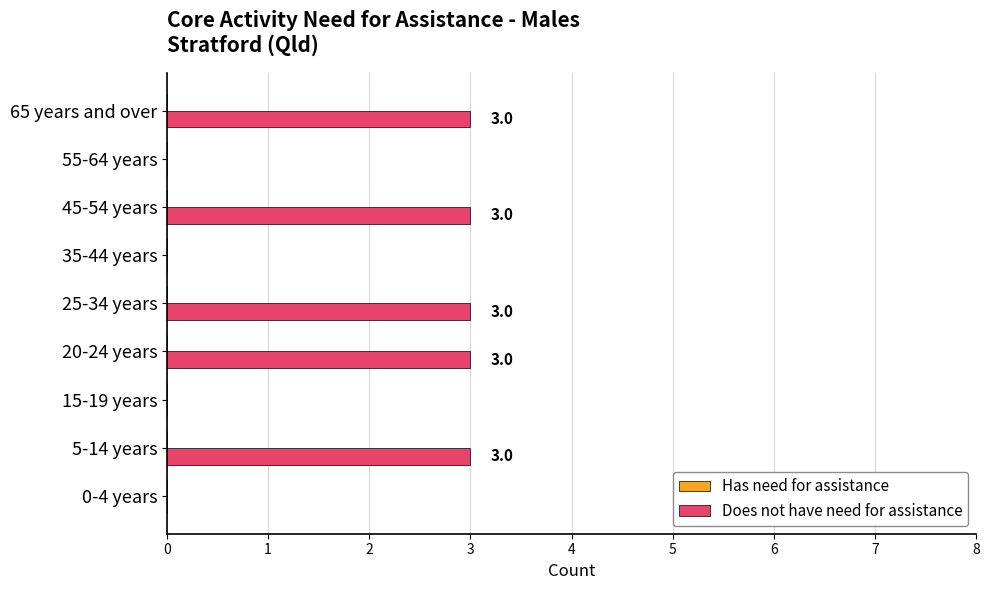

What is the maximum value shown in the chart?

3